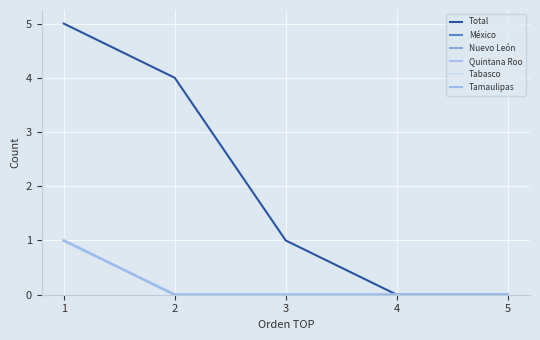

Reading left to right, what are all the values shown in this chart?

Total: 5	4	1	0	0
México: 1	0	0	0	0
Nuevo León: 1	0	0	0	0
Quintana Roo: 1	0	0	0	0
Tabasco: 1	0	0	0	0
Tamaulipas: 1	0	0	0	0